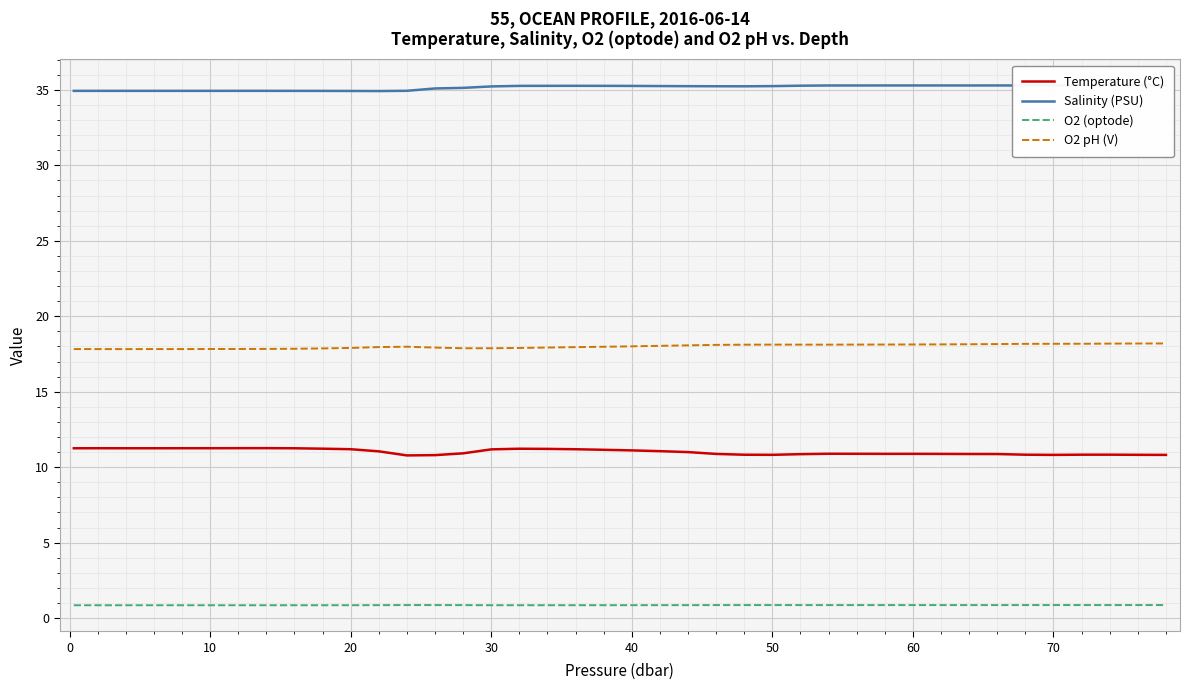

True or false: O2 pH (V) and O2 (optode) cross at least once.

False